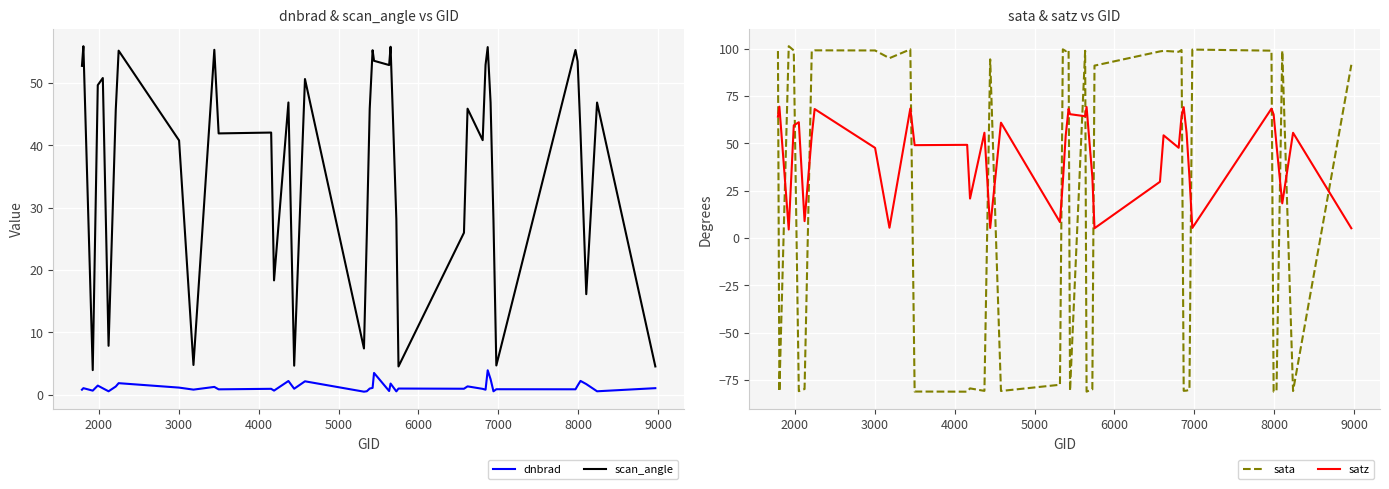

Reading left to right, list all the values displayed in this chart.

dnbrad: 0.8	1.0	0.6	1.4	1.0	0.5	1.3	1.8	1.1	0.8	1.2	0.8	0.9	0.6	2.2	0.9	2.1	0.5	0.5	1.0	1.1	3.5	0.6	1.8	0.5	1.0	0.9	1.3	0.9	0.8	3.9	2.5	0.5	0.9	0.9	1.5	2.2	1.7	0.5	1.0
scan_angle: 52.7	55.9	3.9	49.7	50.8	7.8	45.7	55.2	40.8	4.8	55.3	41.9	42.0	18.3	46.9	4.6	50.6	7.4	25.9	45.9	55.3	53.6	52.9	55.8	28.2	4.5	26.0	45.9	40.8	52.9	55.8	46.9	28.0	4.7	55.3	53.5	42.0	16.1	46.9	4.5
sata: 98.8	-81.1	101.3	99.1	-81.0	-79.8	98.8	99.1	99.1	95.0	99.6	-81.2	-81.3	-79.5	-80.8	94.4	-80.9	-77.6	99.7	98.7	99.4	-80.8	98.9	-81.2	-80.0	91.0	98.6	98.8	98.4	99.3	-80.8	-80.7	-80.2	99.5	99.0	-81.2	-80.8	98.9	-80.9	91.5
satz: 64.1	69.4	4.4	59.5	61.1	8.9	54.0	68.1	47.6	5.4	68.4	49.0	49.2	20.8	55.6	5.2	60.9	8.4	29.5	54.2	68.2	65.4	64.3	69.2	32.2	5.1	29.7	54.2	47.6	64.3	69.1	55.6	32.0	5.3	68.3	65.3	49.1	18.3	55.6	5.1